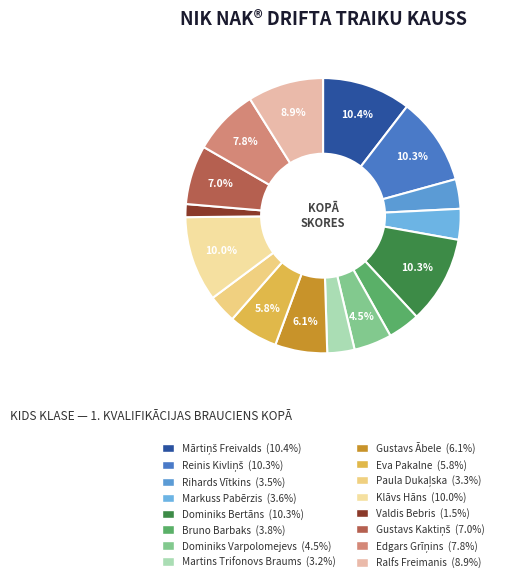

Between Reinis Kivliņš and Gustavs Kaktiņš, which is larger?

Reinis Kivliņš